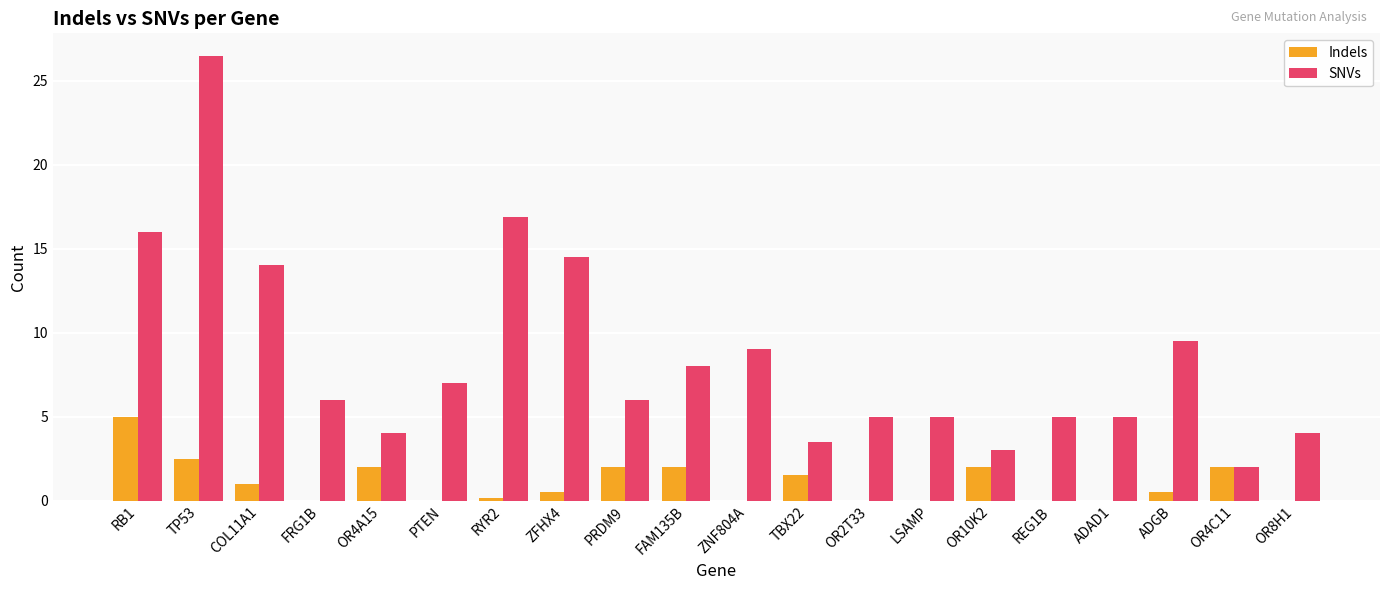

Reading left to right, transcribe all the data shown in this chart.

Indels: RB1=5.0	TP53=2.5	COL11A1=1.0	FRG1B=0.0	OR4A15=2.0	PTEN=0.0	RYR2=0.1	ZFHX4=0.5	PRDM9=2.0	FAM135B=2.0	ZNF804A=0.0	TBX22=1.5	OR2T33=0.0	LSAMP=0.0	OR10K2=2.0	REG1B=0.0	ADAD1=0.0	ADGB=0.5	OR4C11=2.0	OR8H1=0.0
SNVs: RB1=16.0	TP53=26.5	COL11A1=14.0	FRG1B=6.0	OR4A15=4.0	PTEN=7.0	RYR2=16.9	ZFHX4=14.5	PRDM9=6.0	FAM135B=8.0	ZNF804A=9.0	TBX22=3.5	OR2T33=5.0	LSAMP=5.0	OR10K2=3.0	REG1B=5.0	ADAD1=5.0	ADGB=9.5	OR4C11=2.0	OR8H1=4.0